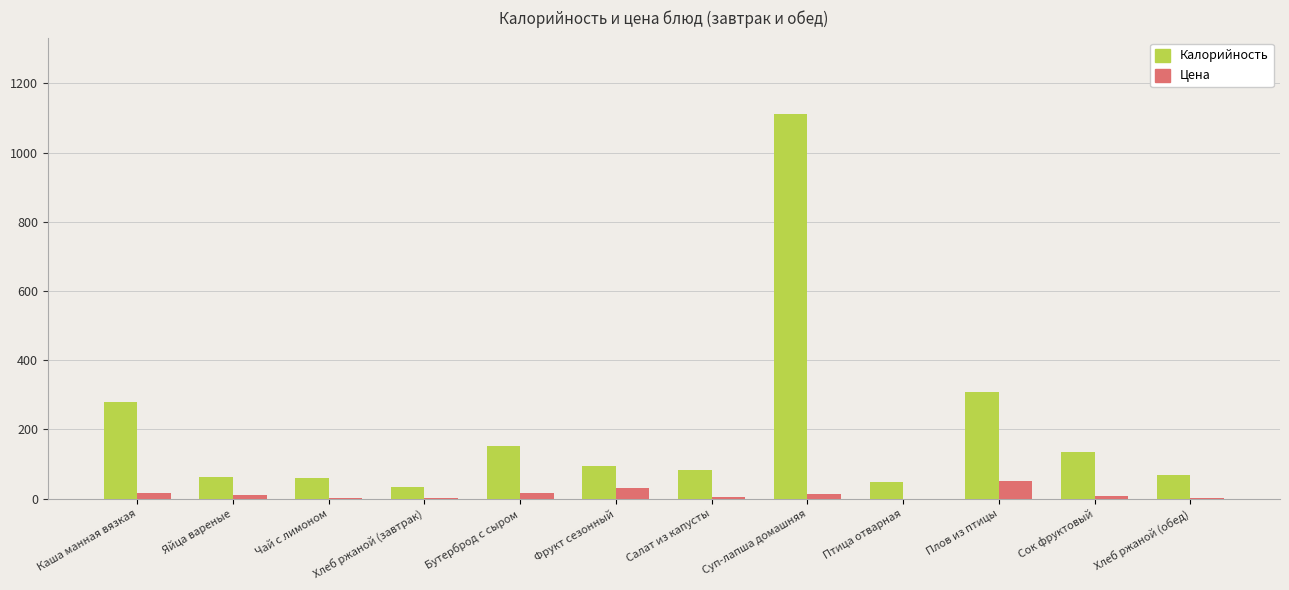

What is the difference between the Калорийность values at Фрукт сезонный and Хлеб ржаной (обед)?

24.4